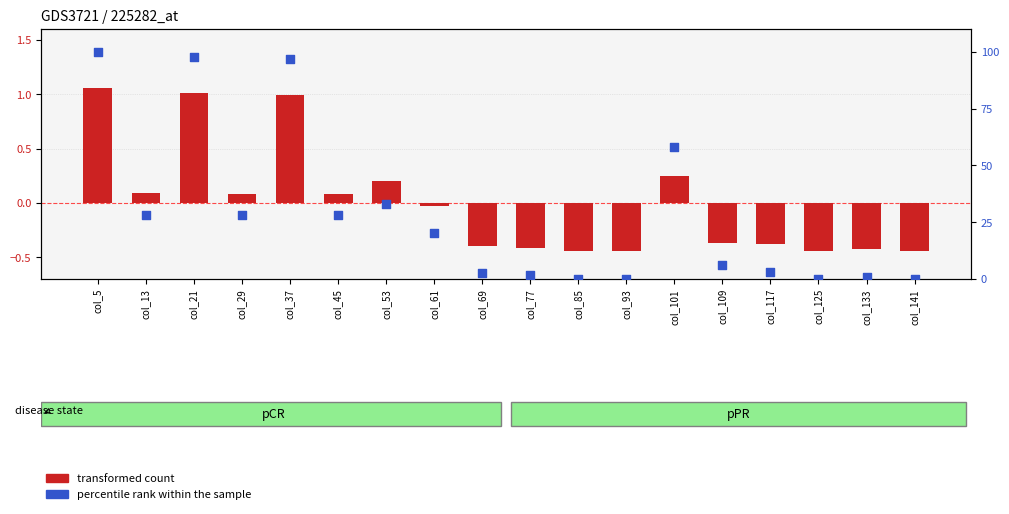

At how many categories does at least one series exceed 26?

8